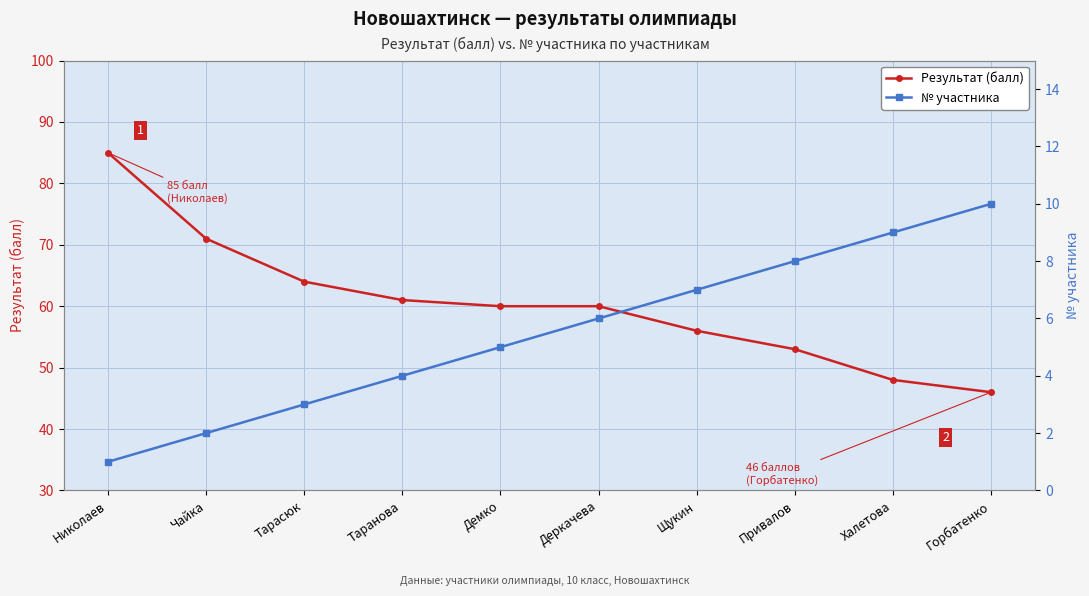

Reading left to right, extract all data points from this chart.

Результат (балл): 85	71	64	61	60	60	56	53	48	46
№ участника: 1	2	3	4	5	6	7	8	9	10